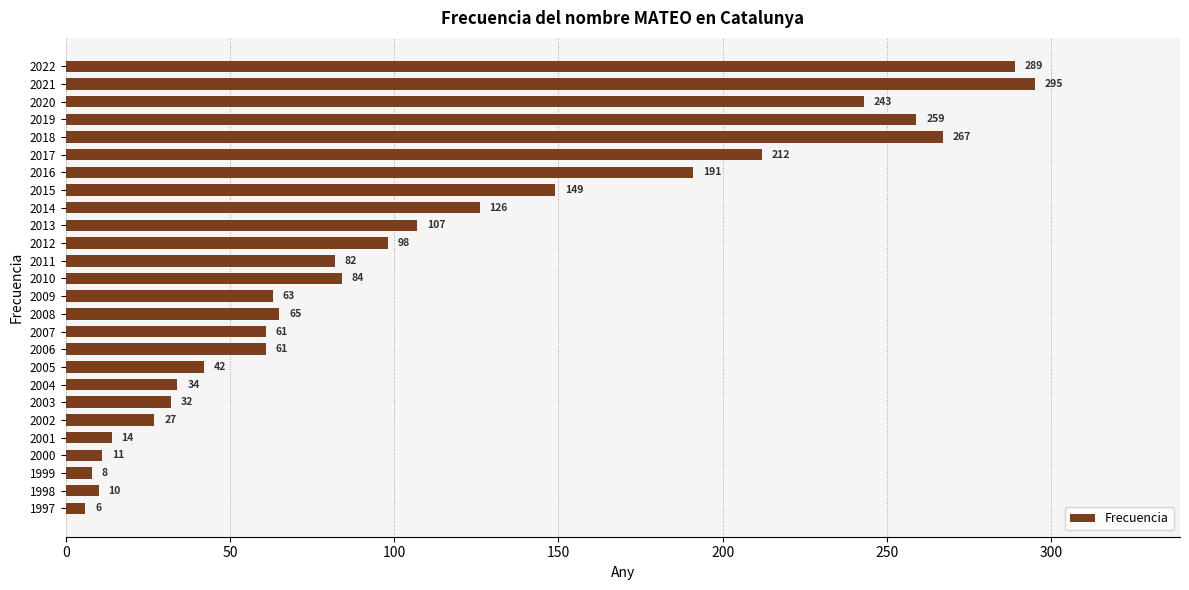

What is the minimum value shown in the chart?

6